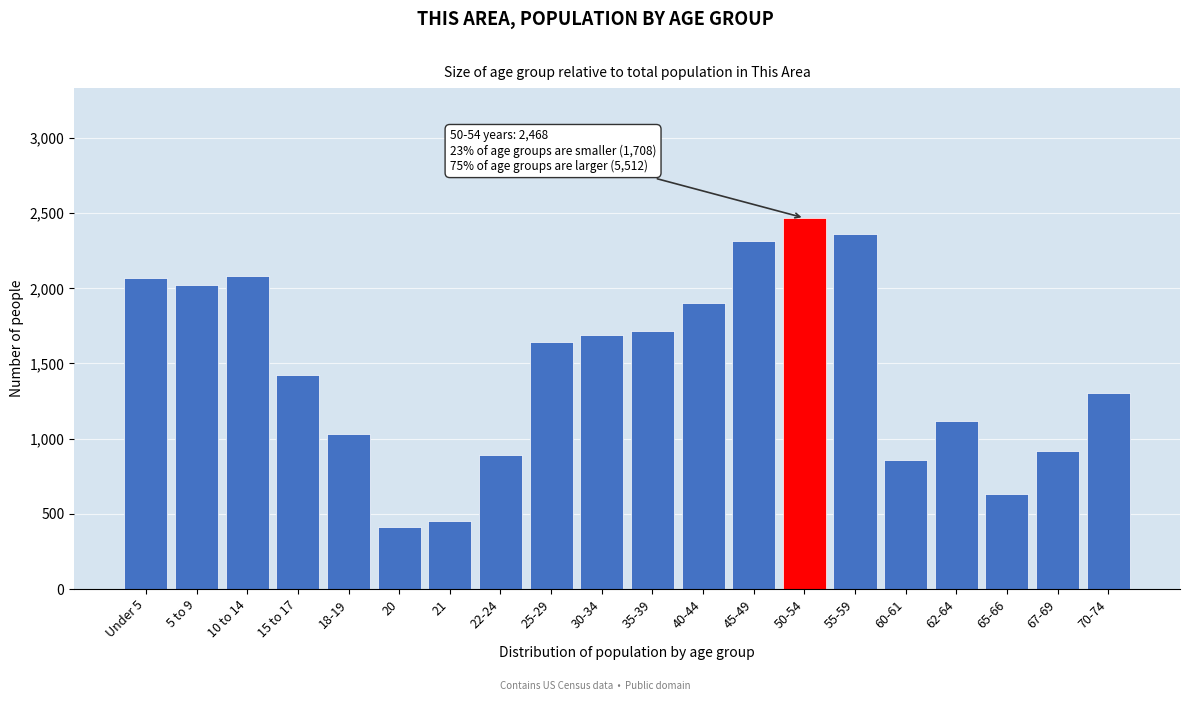

Reading right to left, list all the values displayed in this chart.

70-74=1304	67-69=917	65-66=635	62-64=1116	60-61=860	55-59=2363	50-54=2468	45-49=2318	40-44=1904	35-39=1713	30-34=1688	25-29=1645	22-24=892	21=453	20=413	18-19=1033	15 to 17=1425	10 to 14=2084	5 to 9=2025	Under 5=2066